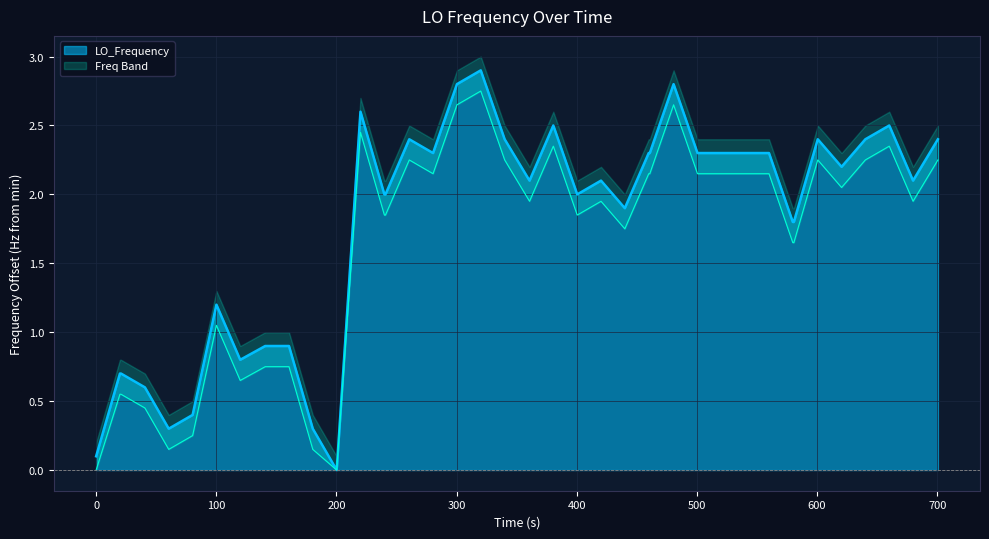

Count the number of data series in this chart.

1